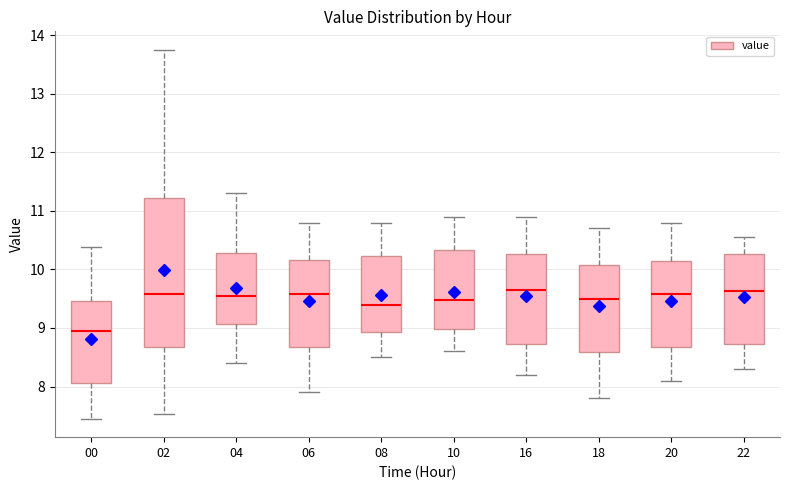

Reading left to right, transcribe this box plot: for each box, give where its median line is, the range the box spans, and where its two whiskers end, as read against the y-axis. The values are not printed on the chart, so give them approximately, as read against the axis.

00: median 8.9, box 8.1 to 9.5, whiskers 7.5 to 10.4
02: median 9.6, box 8.7 to 11.2, whiskers 7.5 to 13.8
04: median 9.6, box 9.1 to 10.3, whiskers 8.4 to 11.3
06: median 9.6, box 8.7 to 10.2, whiskers 7.9 to 10.8
08: median 9.4, box 8.9 to 10.2, whiskers 8.5 to 10.8
10: median 9.5, box 9.0 to 10.3, whiskers 8.6 to 10.9
16: median 9.7, box 8.7 to 10.3, whiskers 8.2 to 10.9
18: median 9.5, box 8.6 to 10.1, whiskers 7.8 to 10.7
20: median 9.6, box 8.7 to 10.2, whiskers 8.1 to 10.8
22: median 9.6, box 8.7 to 10.3, whiskers 8.3 to 10.6